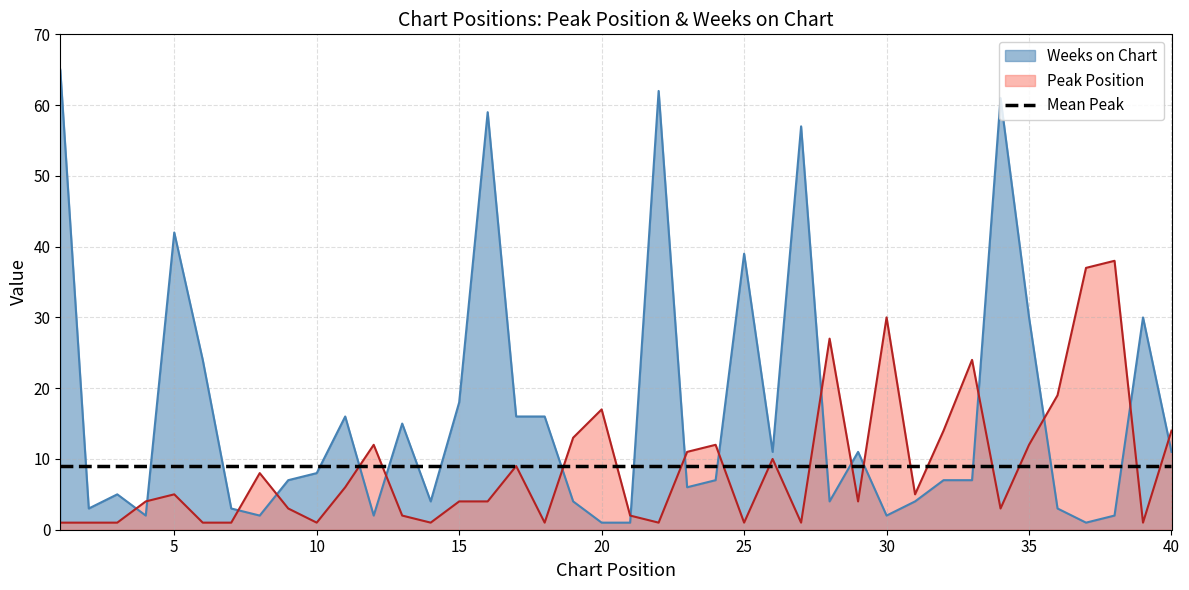

How many interior local peaks does the Peak Position series have?

11